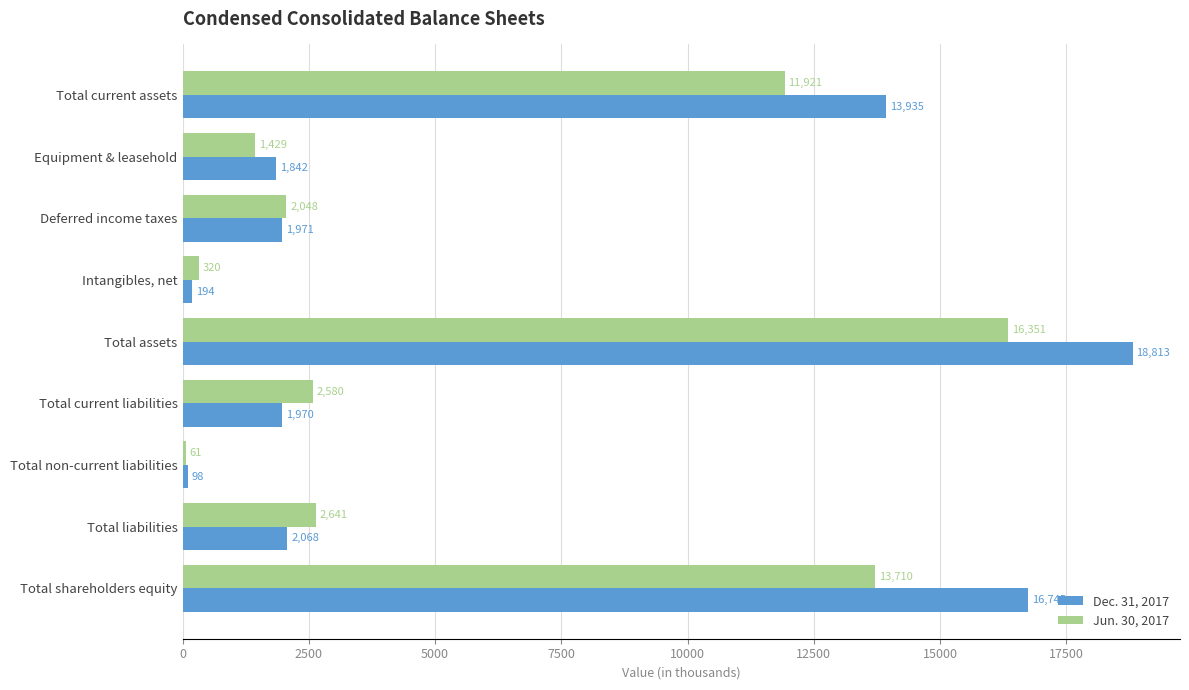

What is the average value of the Jun. 30, 2017 series?

5673